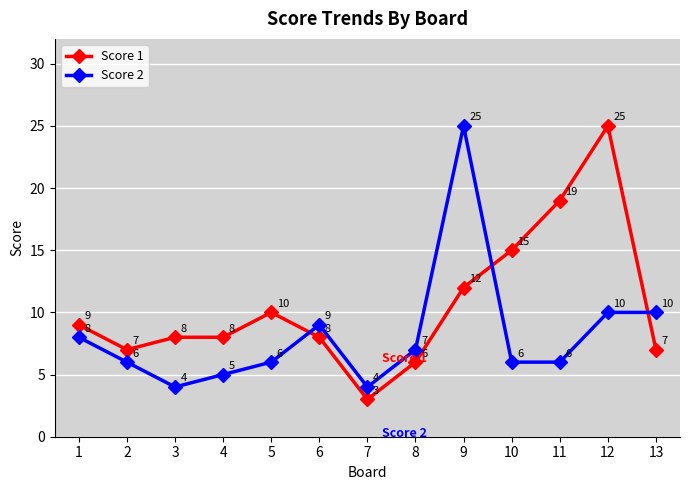

Reading left to right, what are all the values shown in this chart?

Score 1: 9	7	8	8	10	8	3	6	12	15	19	25	7
Score 2: 8	6	4	5	6	9	4	7	25	6	6	10	10